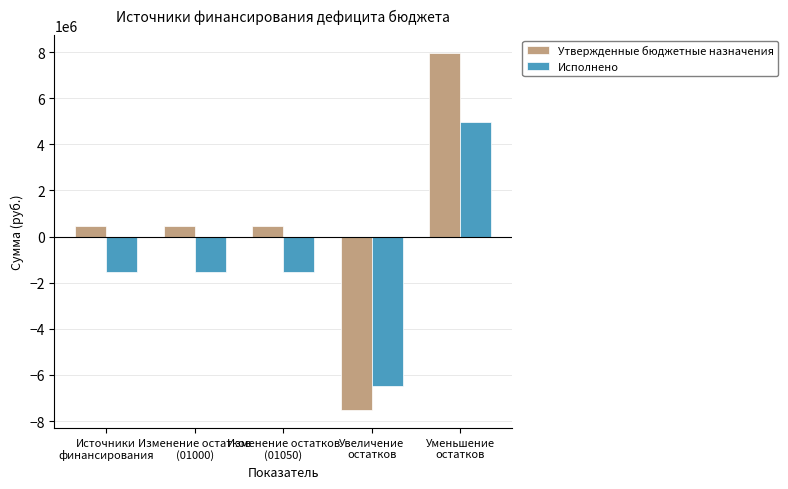

At which category is the sum across all series the highest?

Уменьшение
остатков